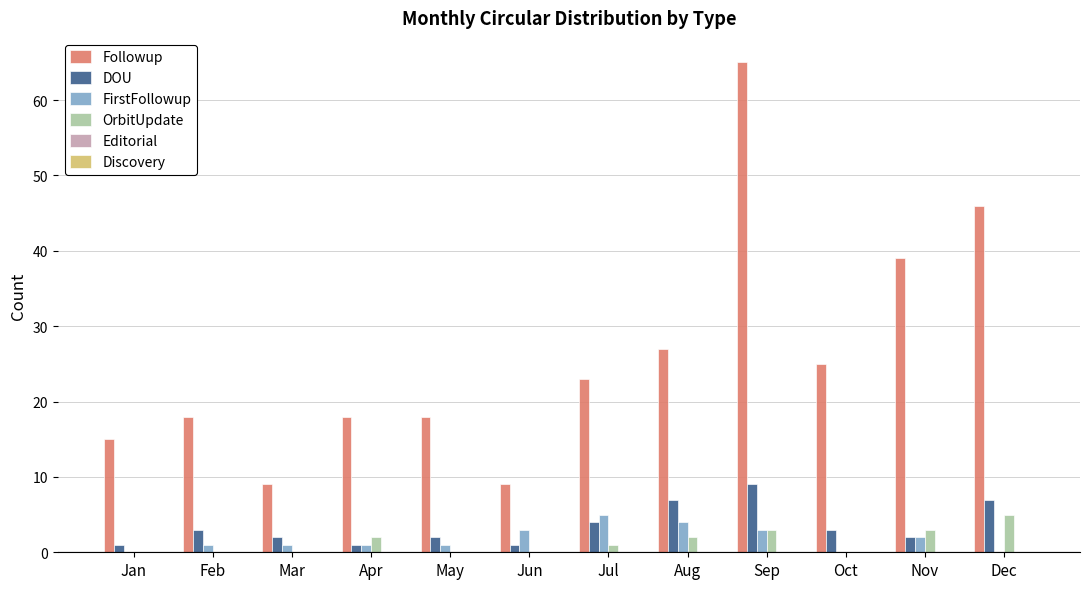

What is the total value across all series at Aug?

40